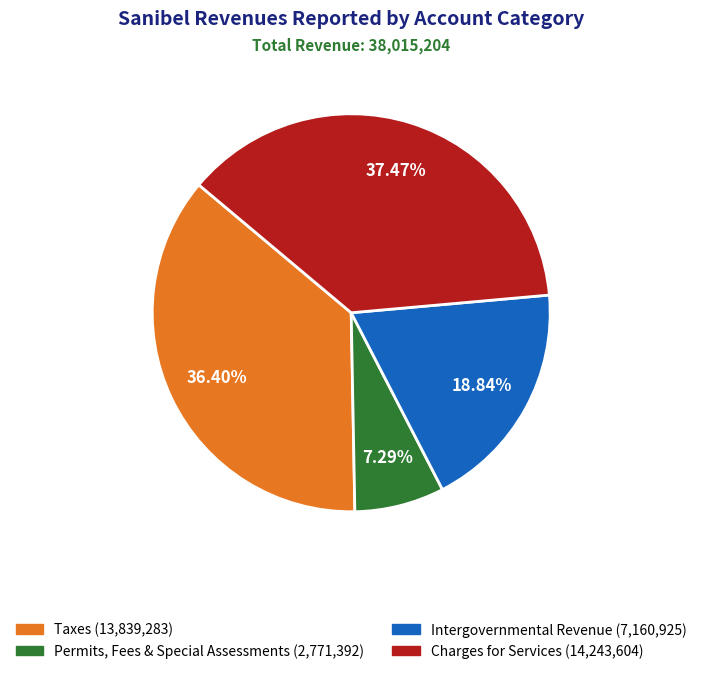

To the nearest percent, what is the combined percentage of Charges for Services and Intergovernmental Revenue?

56%